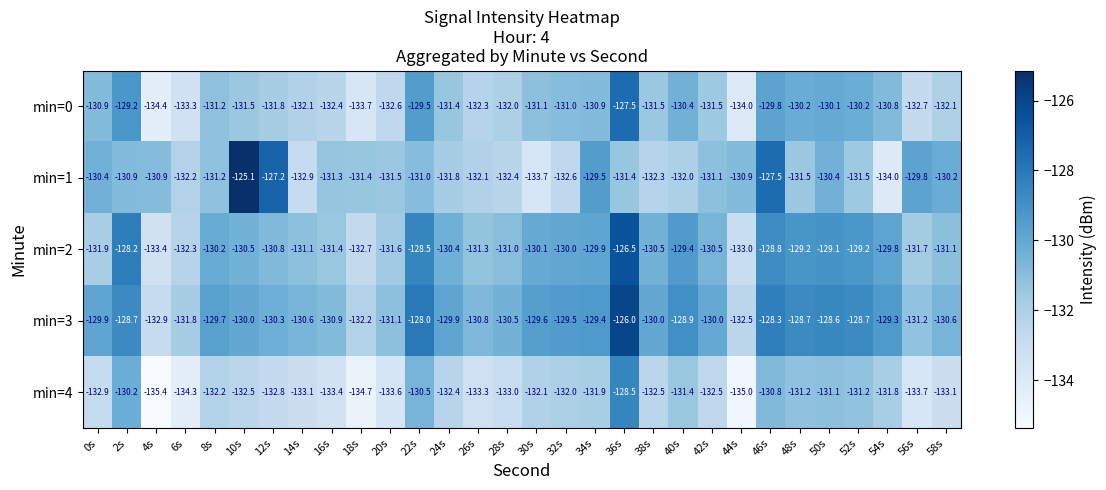

Count the number of categories in the chart.

30